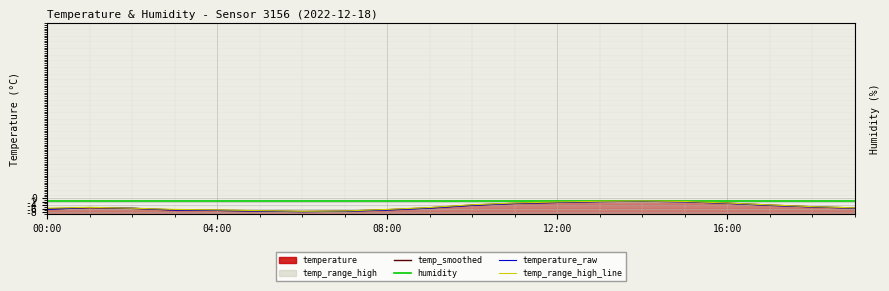

True or false: temp_range_high_line and humidity cross at least once.

False